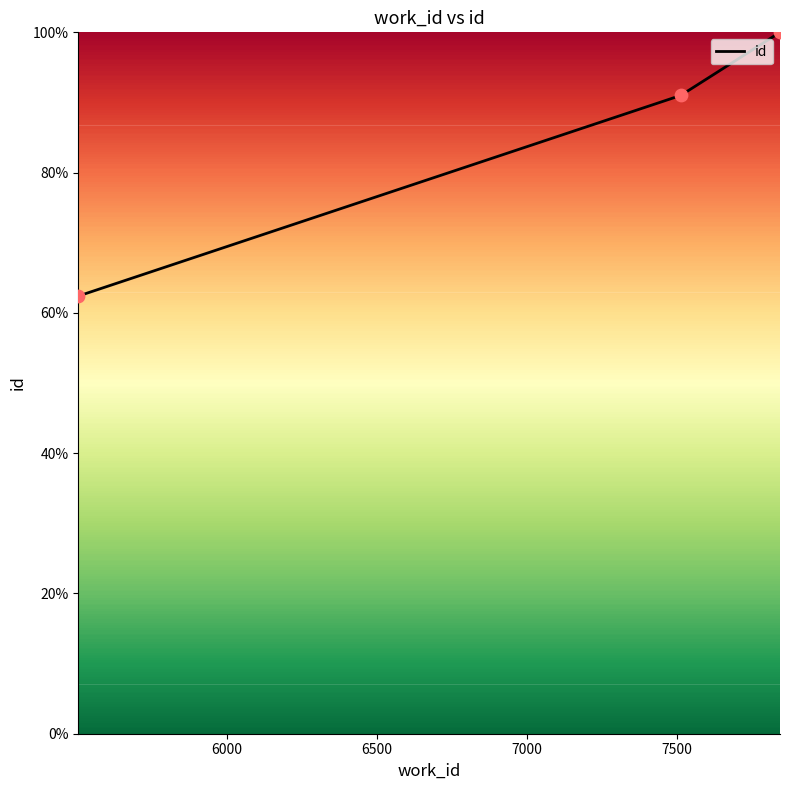

What is the average value?

84.5